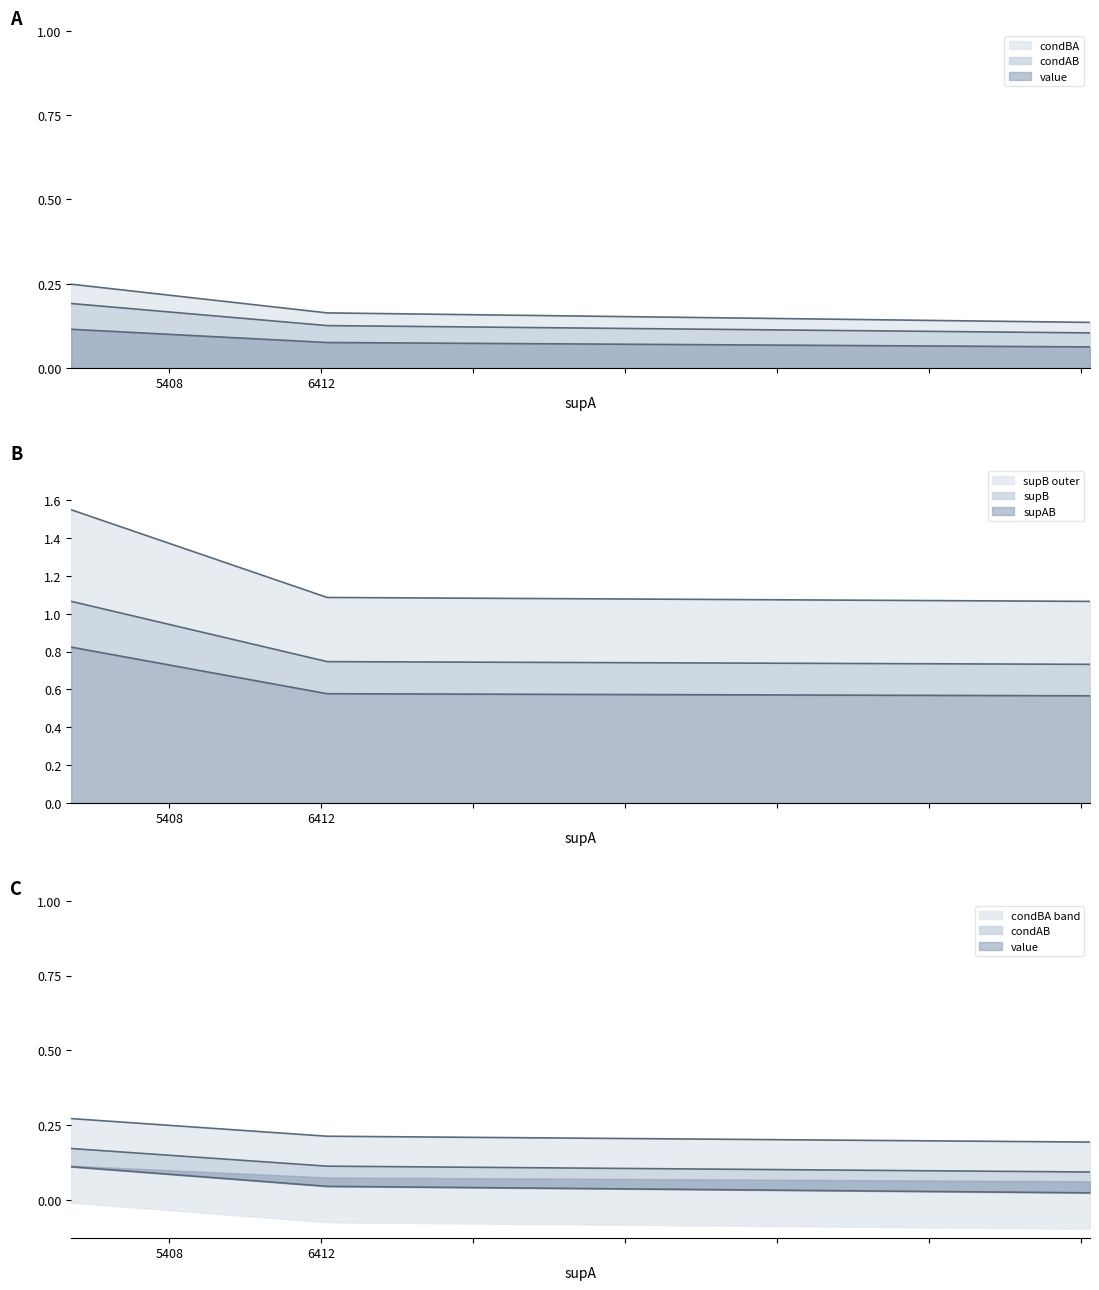

How many lines are shown in the chart?

4